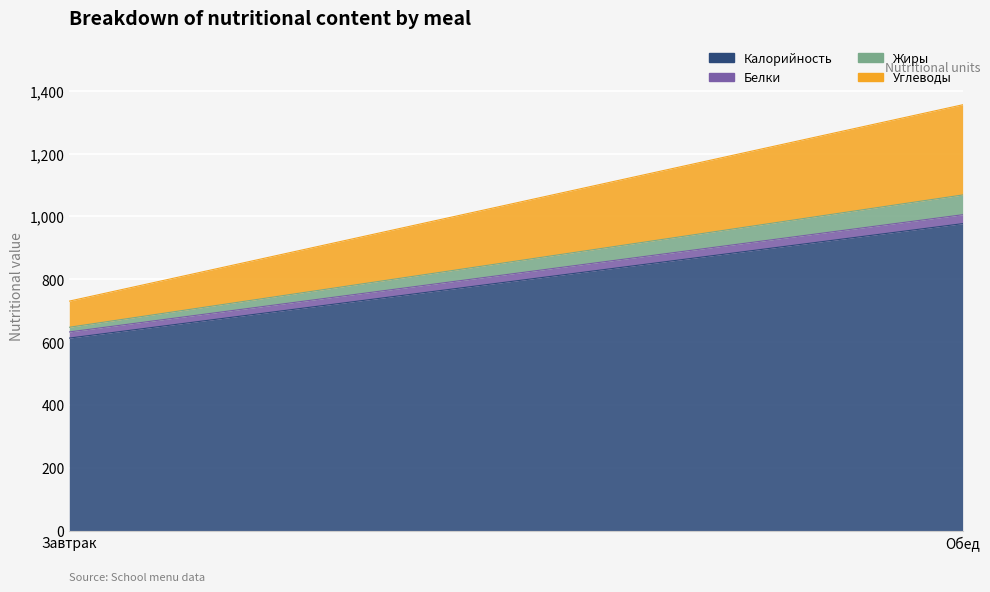

What is the spread (max minus min) of values at Обед?

948.8